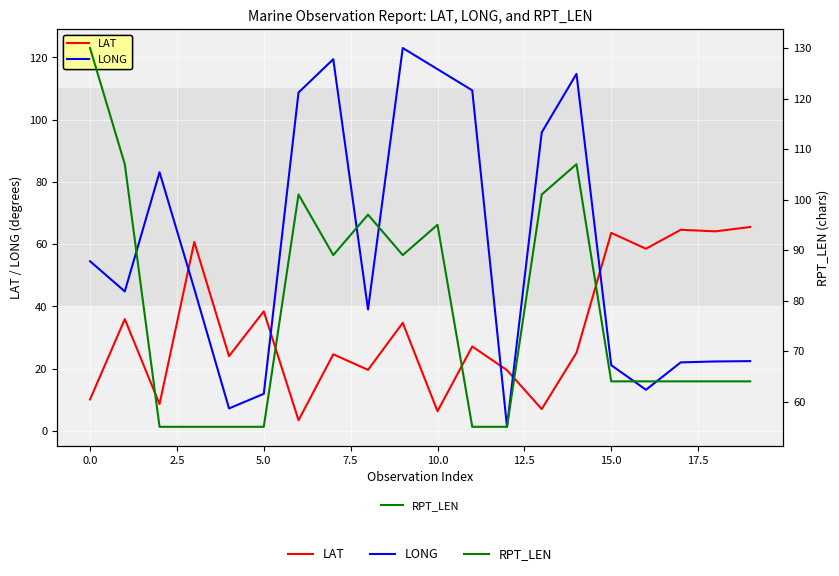

What is the maximum value shown in the chart?

130.0